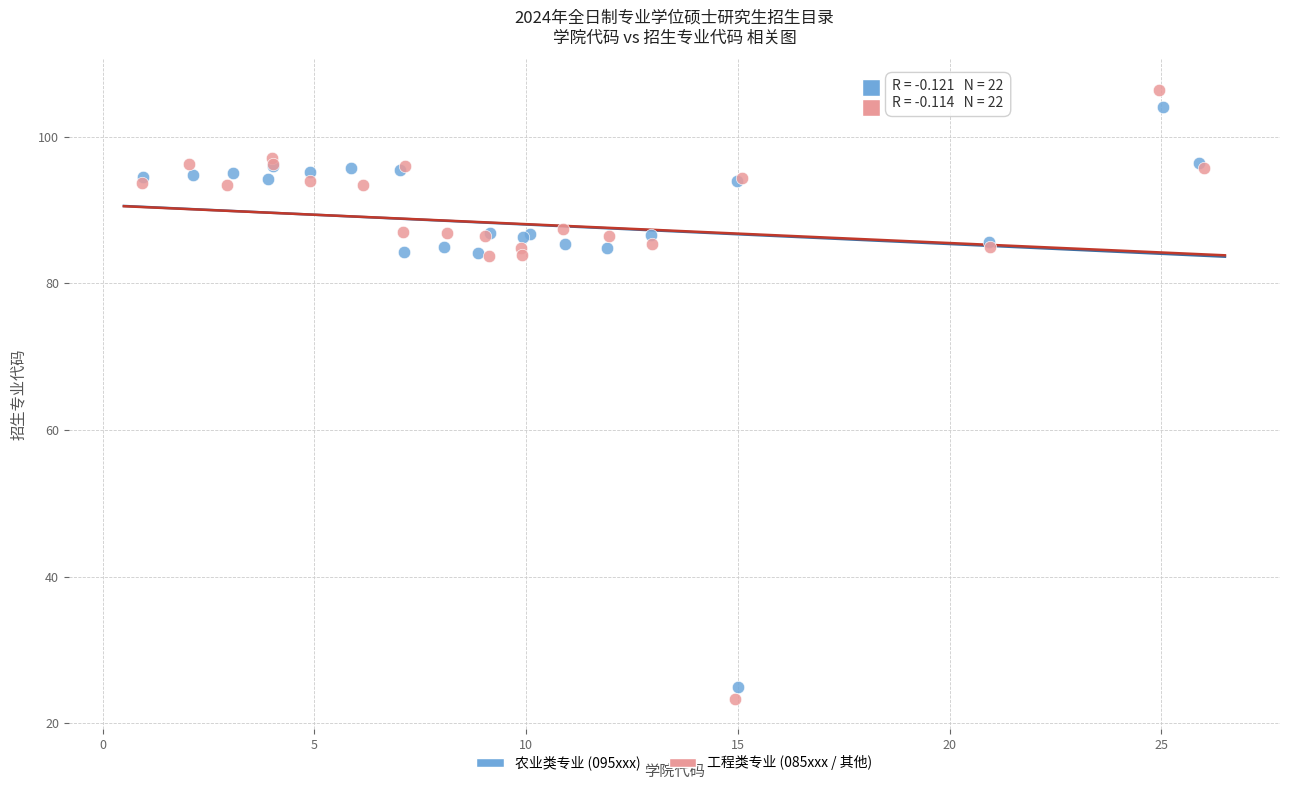

Which series has the widest spread of Y values?

工程类专业 (085xxx / 其他)